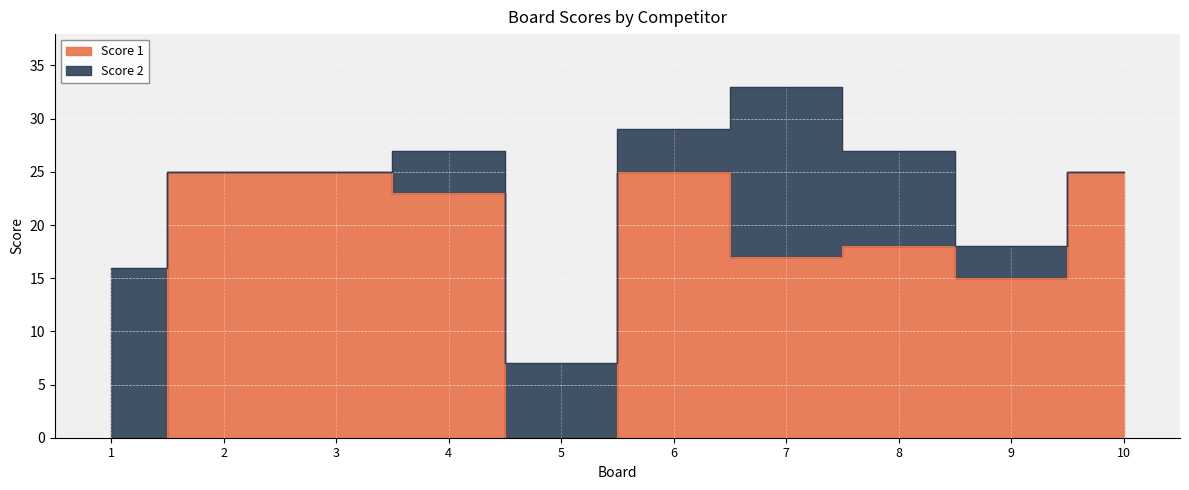

Which category has the lowest value across all series?

1